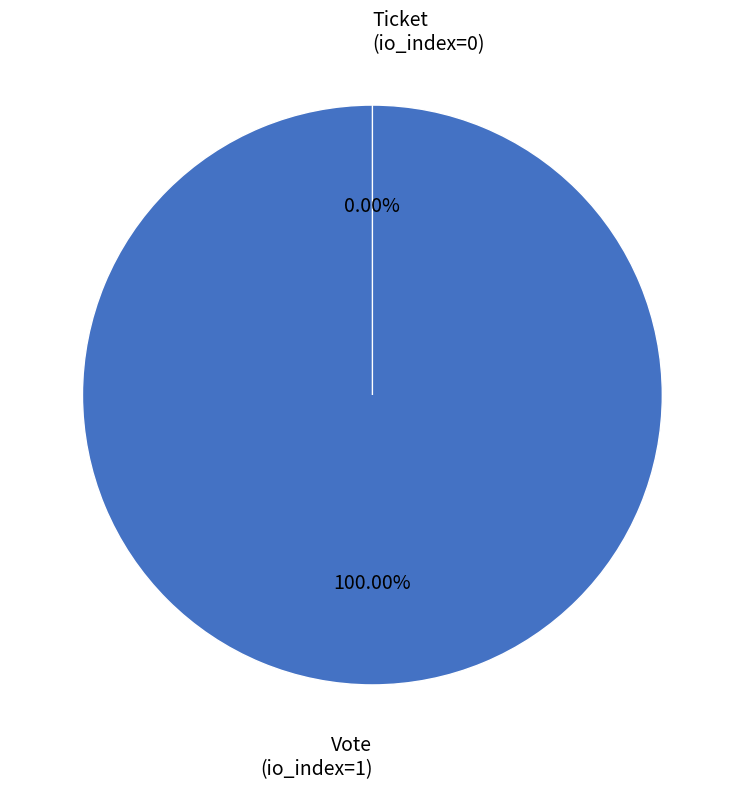

Do Vote and Ticket together represent more than half of the pie?

Yes